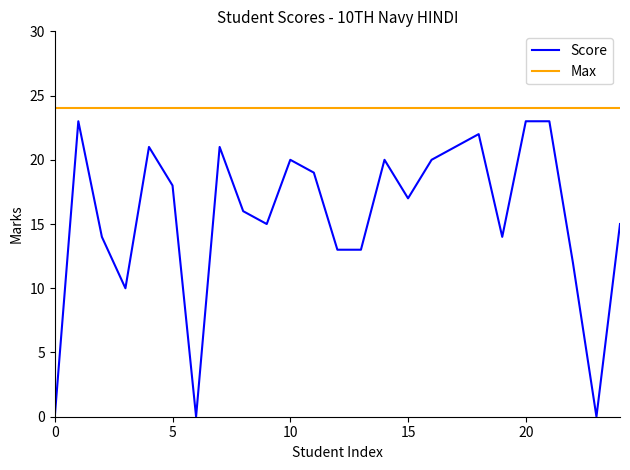

Does the chart display data point markers on the line(s)?

No